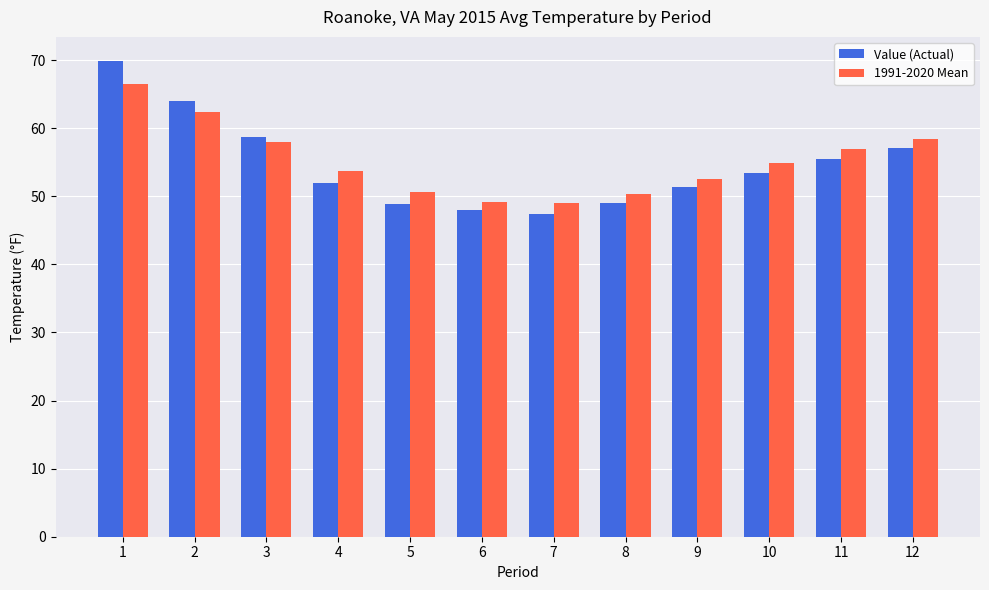

How many bars are there in each group?

2